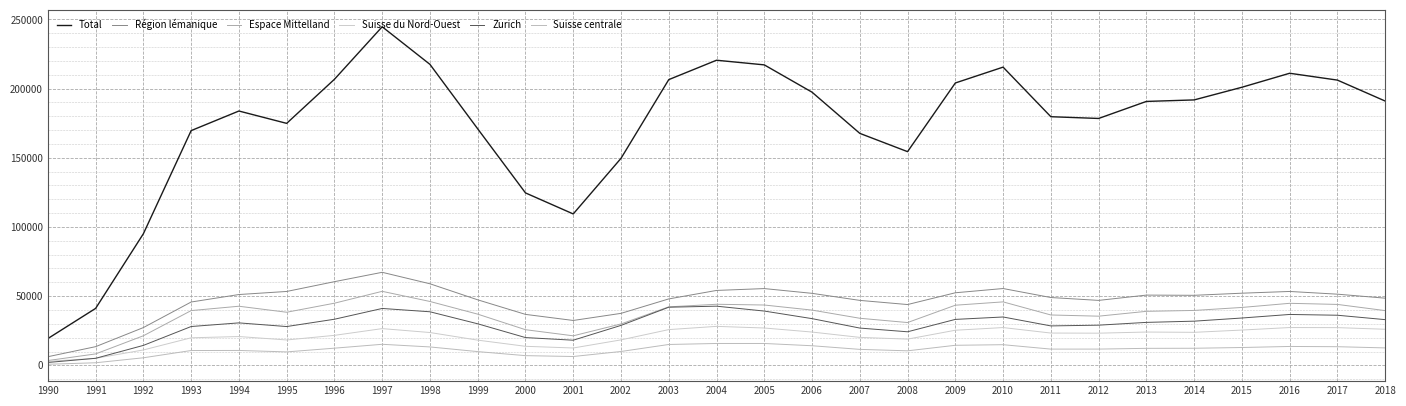

Read the Zurich value at 2007.

26950.5